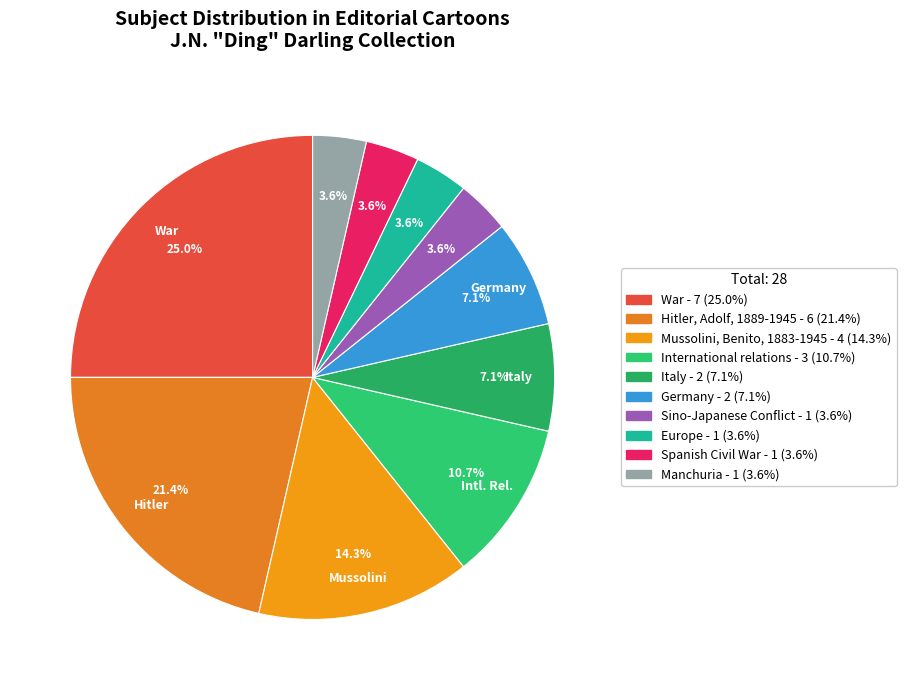

How many segments does this pie chart have?

10